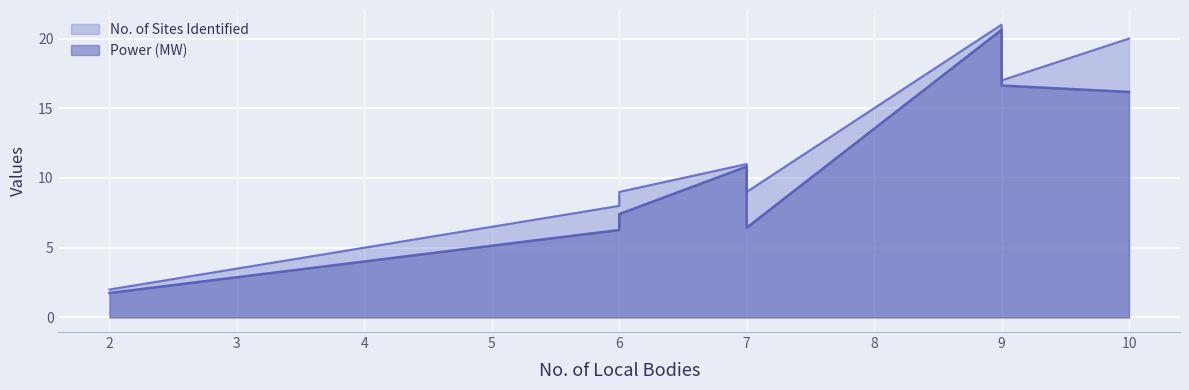

True or false: No. of Sites Identified and Power (MW) intersect in this chart.

False